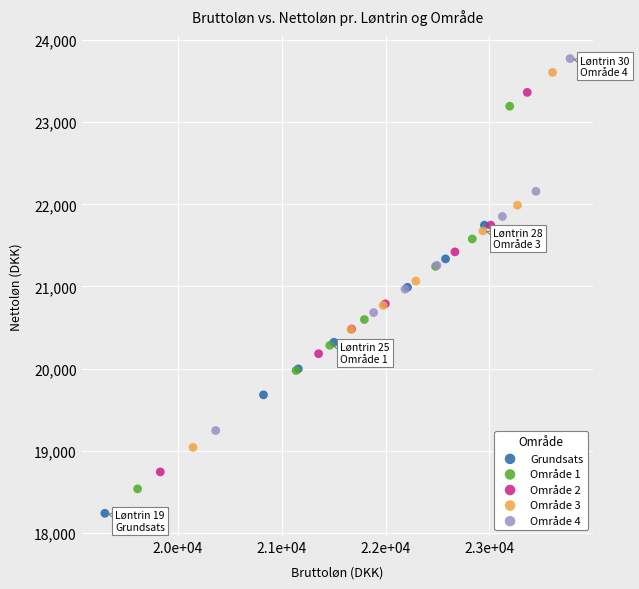

Which series reaches the minimum Y coordinate?

Grundsats